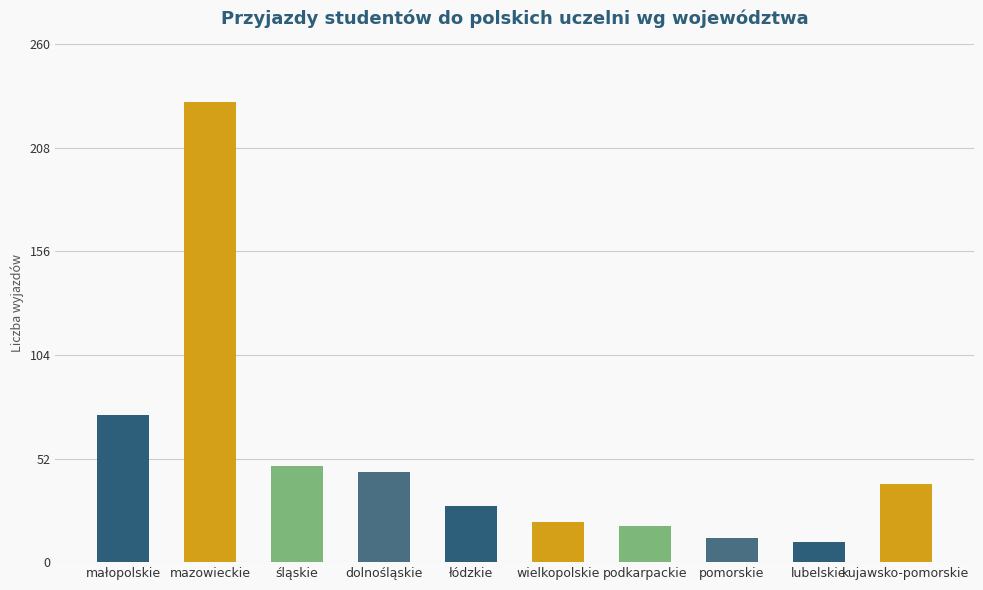

Which label corresponds to the largest value in the chart?

mazowieckie